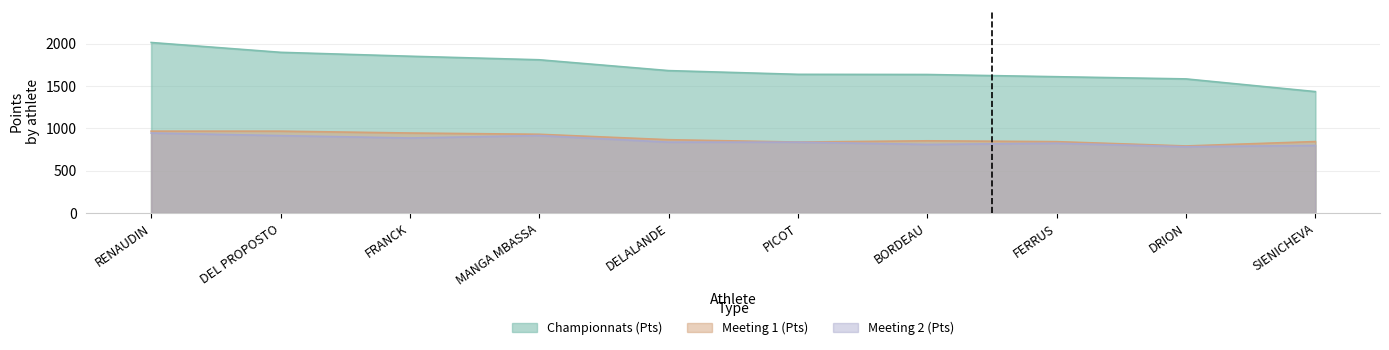

Is it true that Meeting 1 (Pts) equals 213 at RENAUDIN?

False